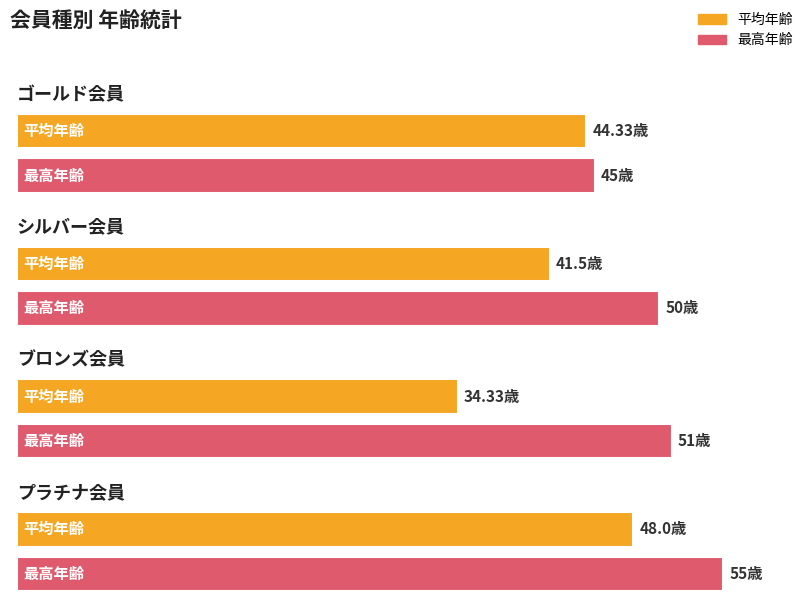

Between ゴールド会員 and プラチナ会員, which is larger?

プラチナ会員